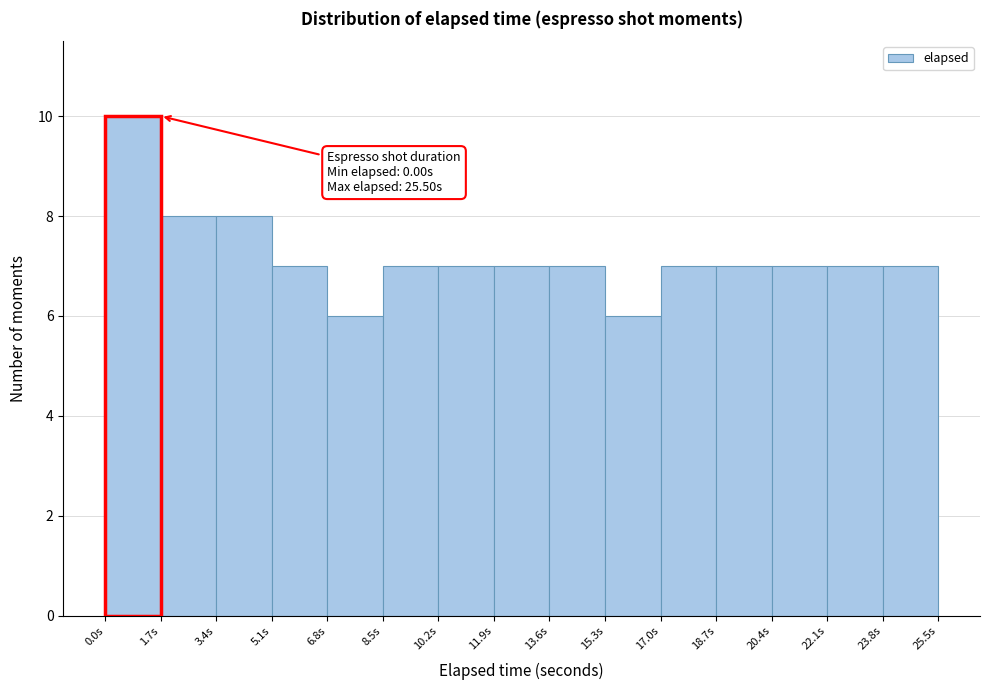

Which range on the x-axis has the tallest bar?

0.0 to 1.7